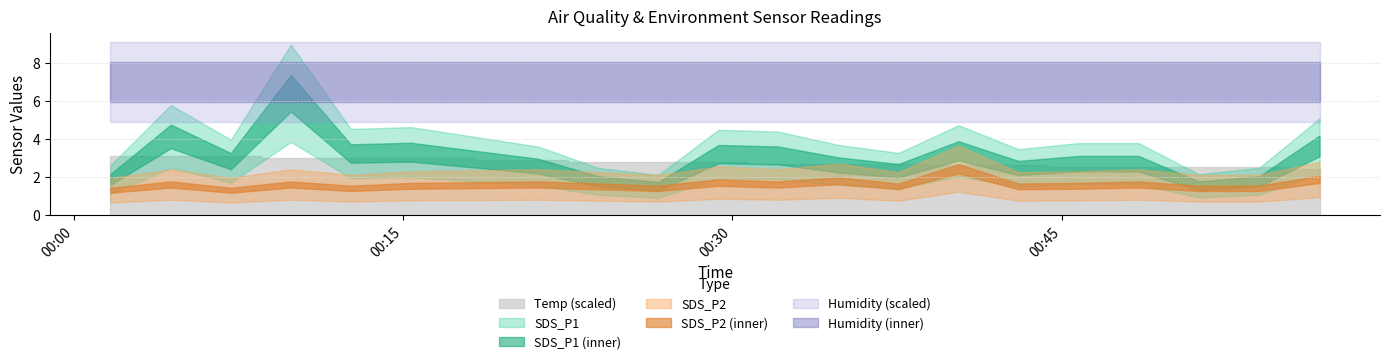

The Temp series shows 8.7 at 2022/07/16 00:43:02. True or false?

False